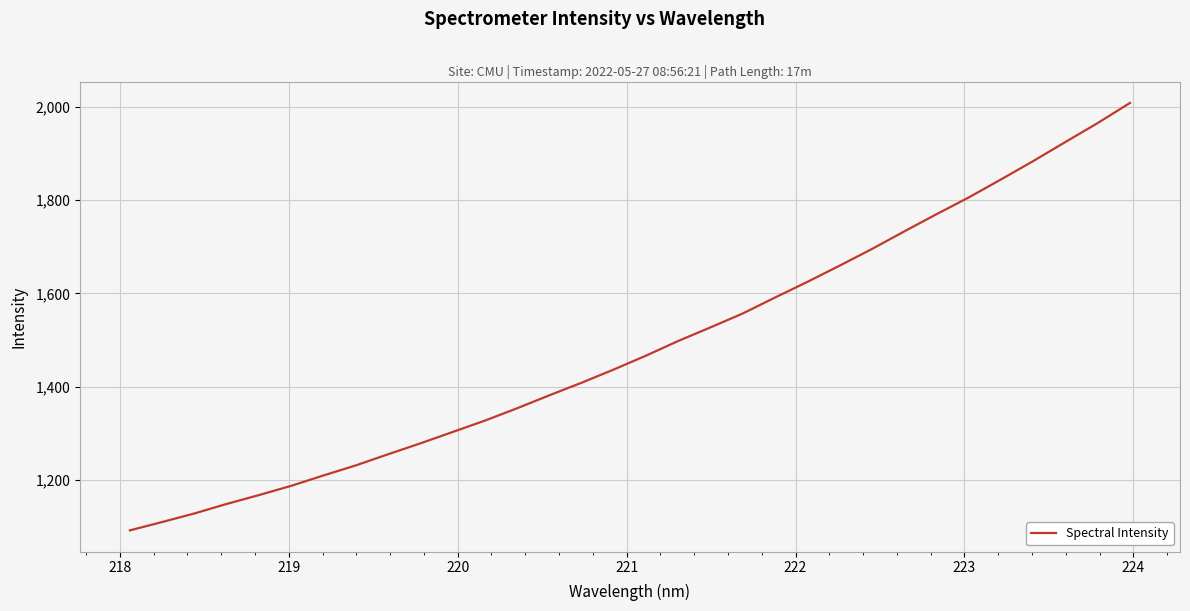

What is the greatest value displayed?

2008.6